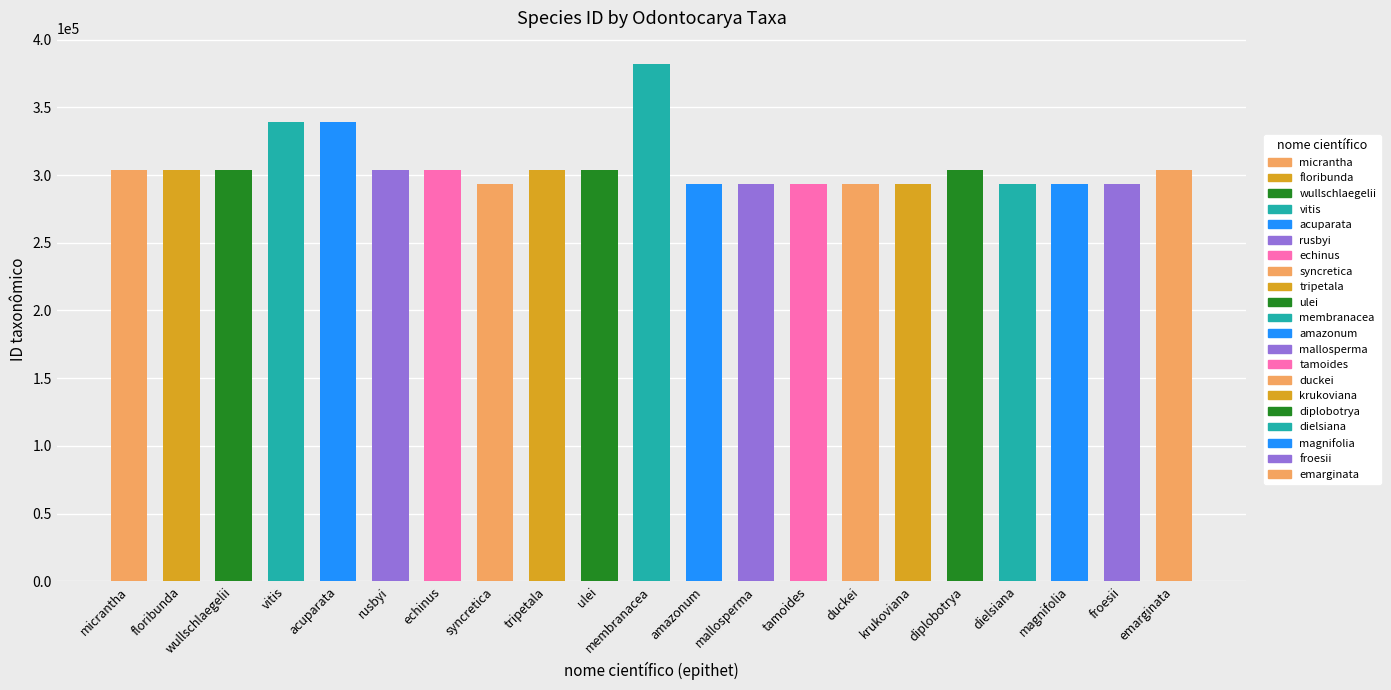

What is the ratio of the value at tamoides to the value at syncretica?

1.0